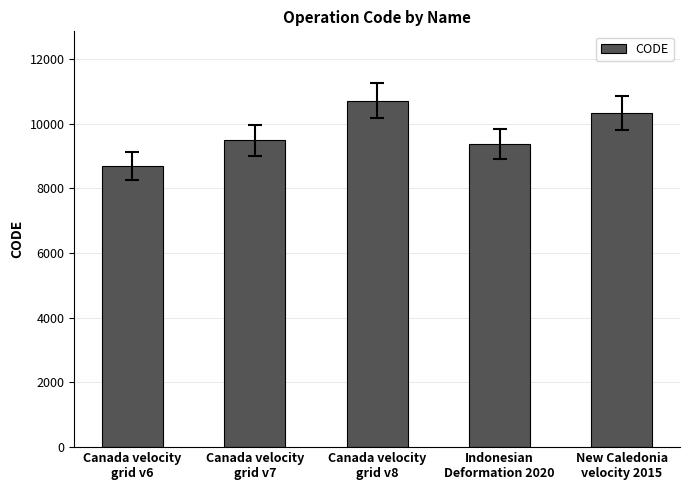

Reading left to right, list all the values displayed in this chart.

Canada velocity
grid v6=8676	Canada velocity
grid v7=9483	Canada velocity
grid v8=10707	Indonesian
Deformation 2020=9375	New Caledonia
velocity 2015=10323